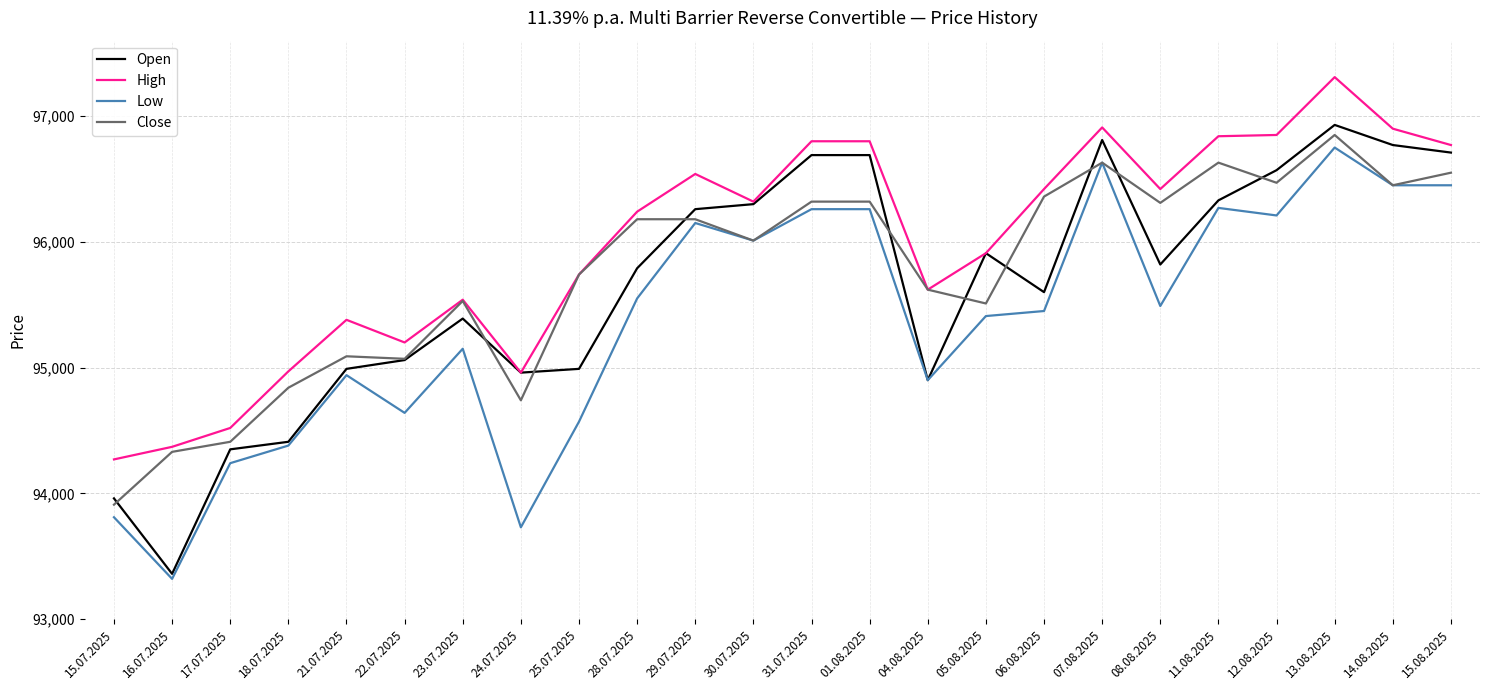

What is the total value across all series at 21.07.2025?

380400